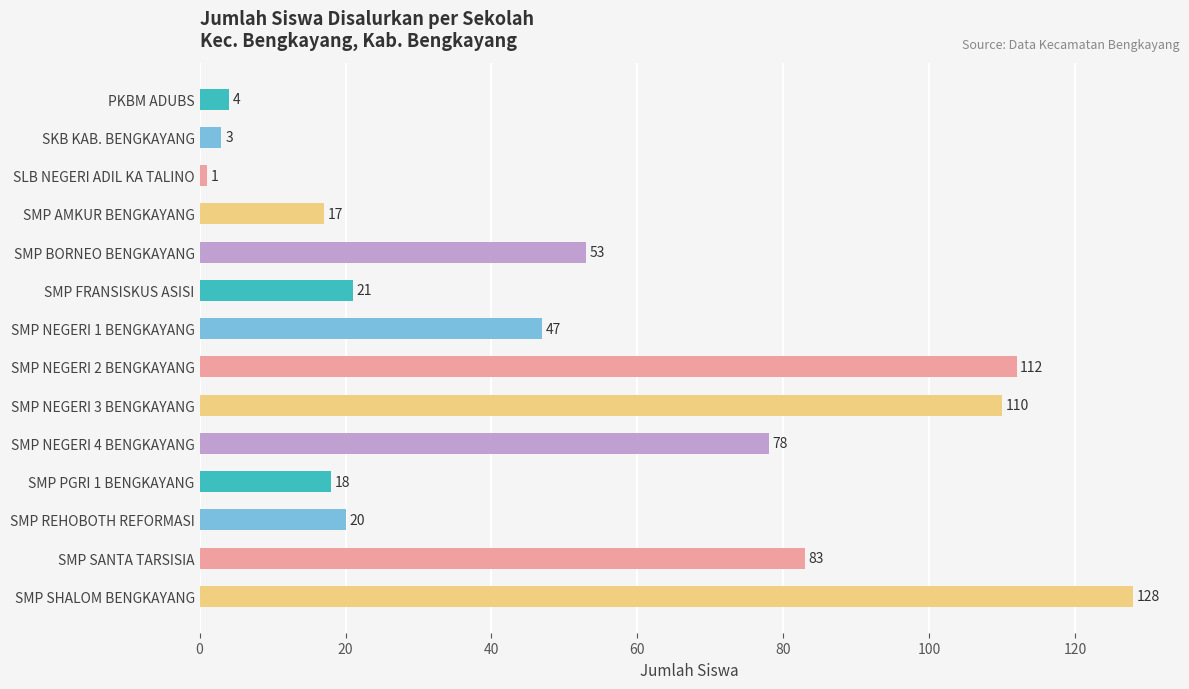

Rank the categories by value from lowest to highest.

SLB NEGERI ADIL KA TALINO, SKB KAB. BENGKAYANG, PKBM ADUBS, SMP AMKUR BENGKAYANG, SMP PGRI 1 BENGKAYANG, SMP REHOBOTH REFORMASI, SMP FRANSISKUS ASISI, SMP NEGERI 1 BENGKAYANG, SMP BORNEO BENGKAYANG, SMP NEGERI 4 BENGKAYANG, SMP SANTA TARSISIA, SMP NEGERI 3 BENGKAYANG, SMP NEGERI 2 BENGKAYANG, SMP SHALOM BENGKAYANG